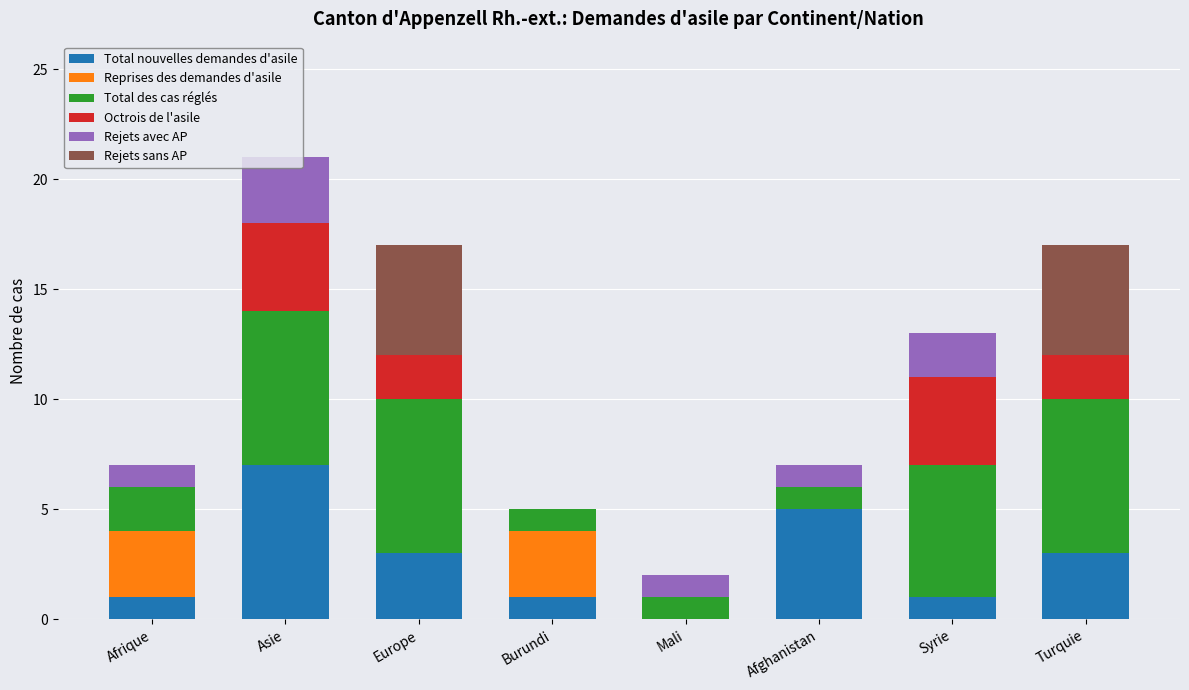

What is the total value across all series at Afrique?

7